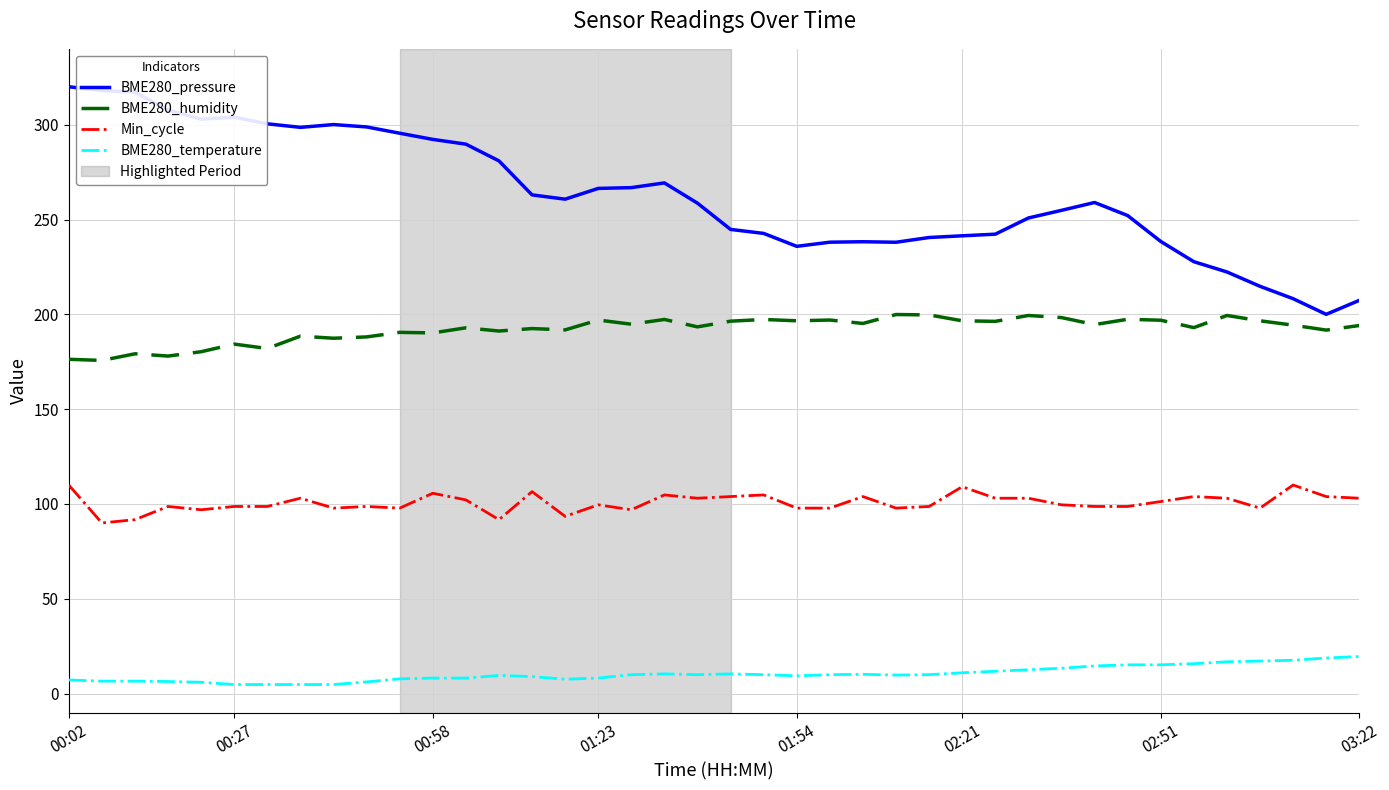

What is the average value of the BME280_humidity series?

192.1